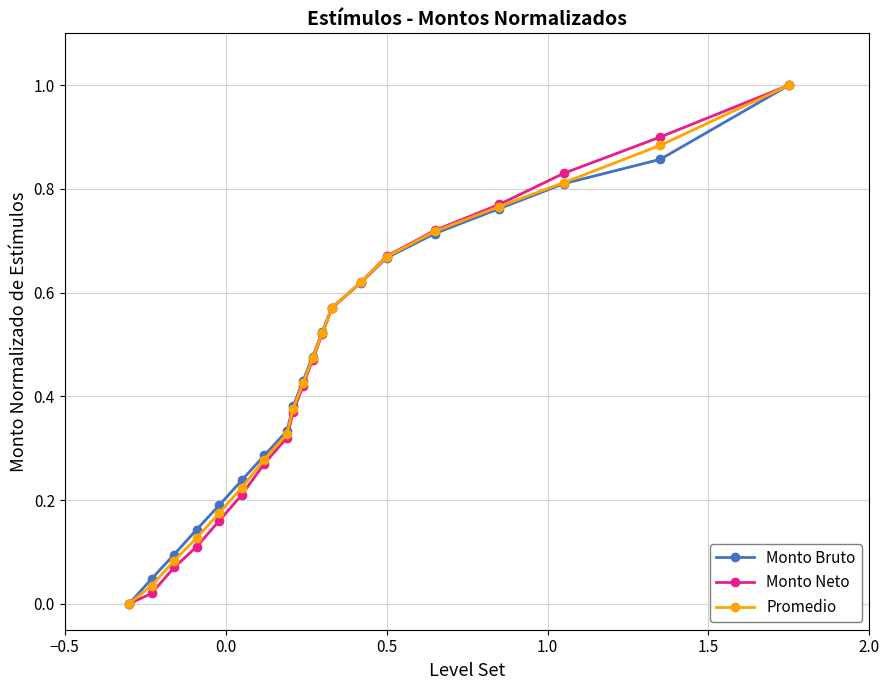

What is the maximum value for Monto Bruto?

1.0